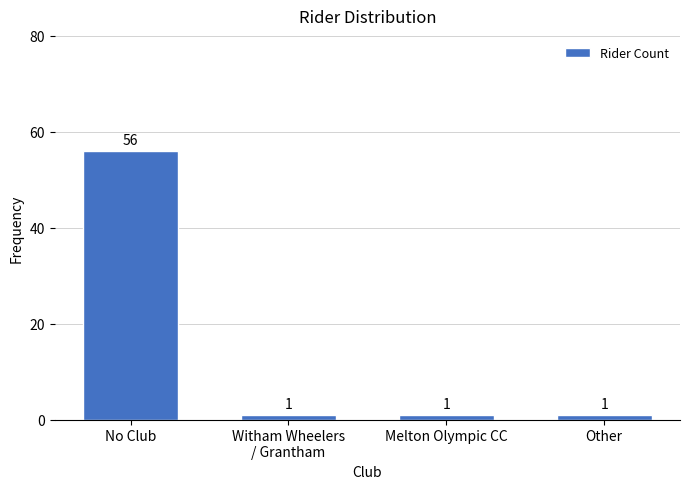

Reading left to right, extract all data points from this chart.

56	1	1	1